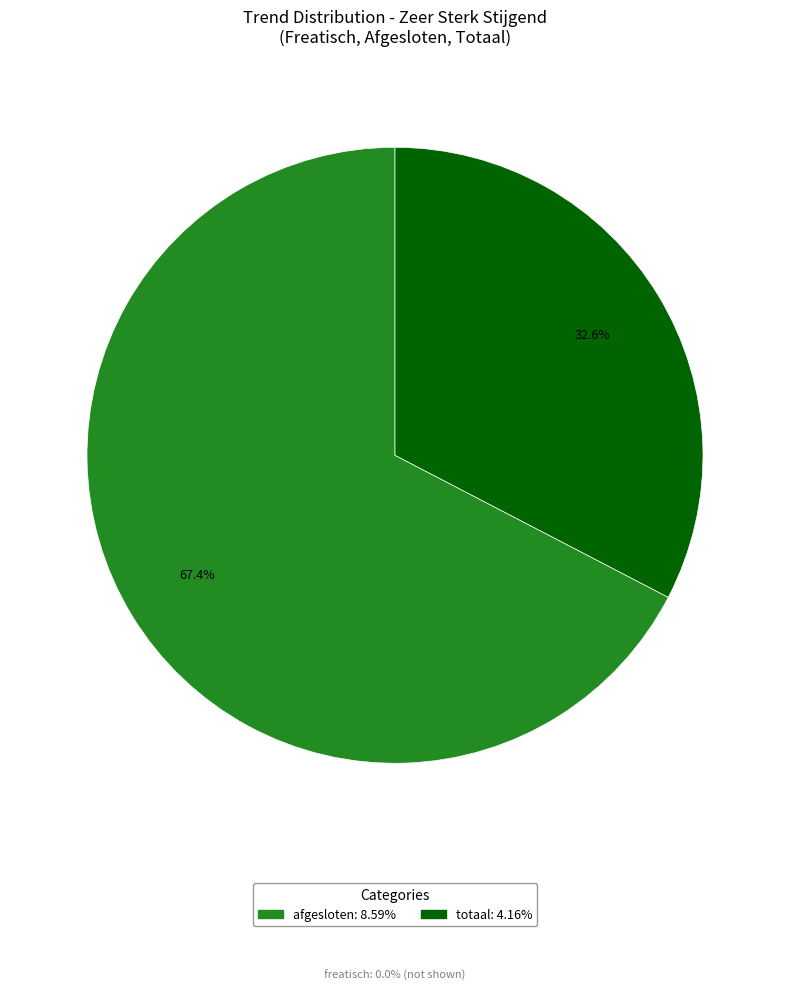

Count the number of slices in the pie.

2